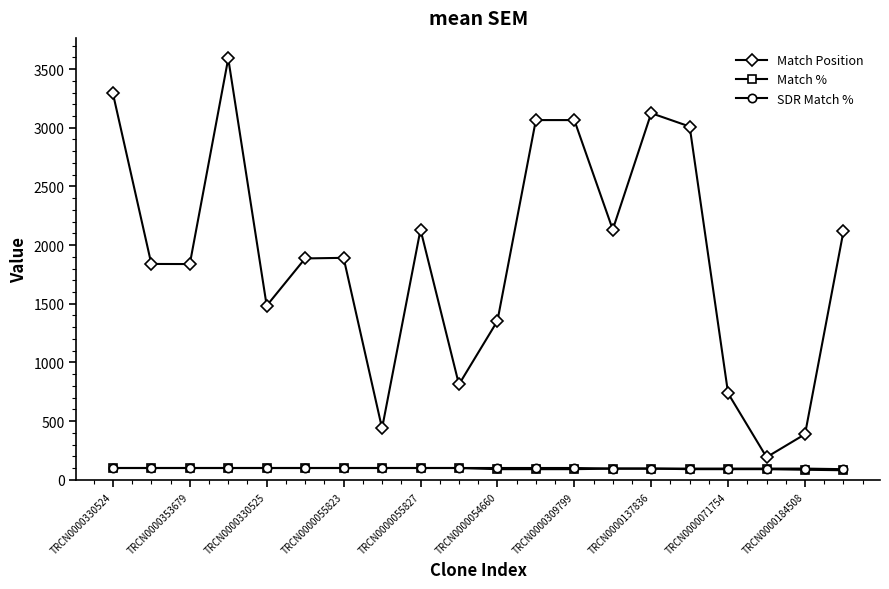

Which series has the largest total across all categories?

Match Position